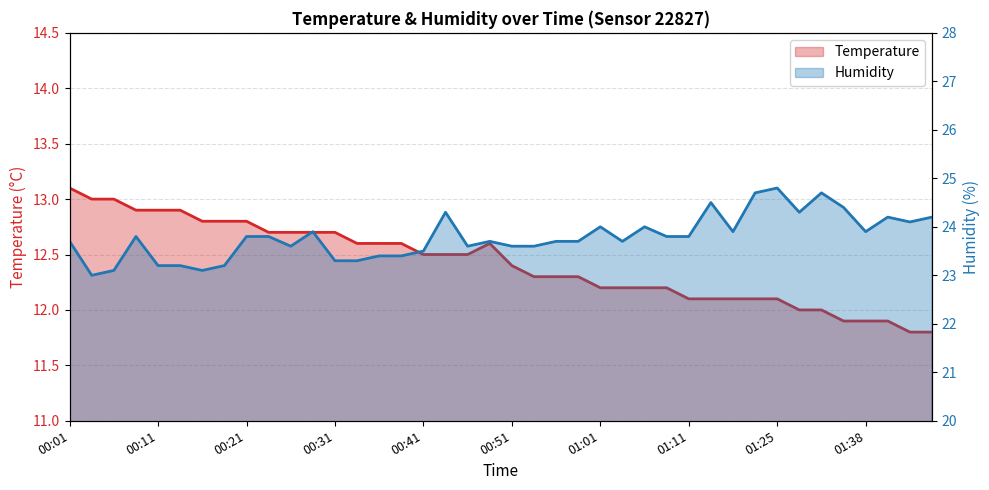

Rank the series by their maximum value, from lowest to highest.

temperature, humidity